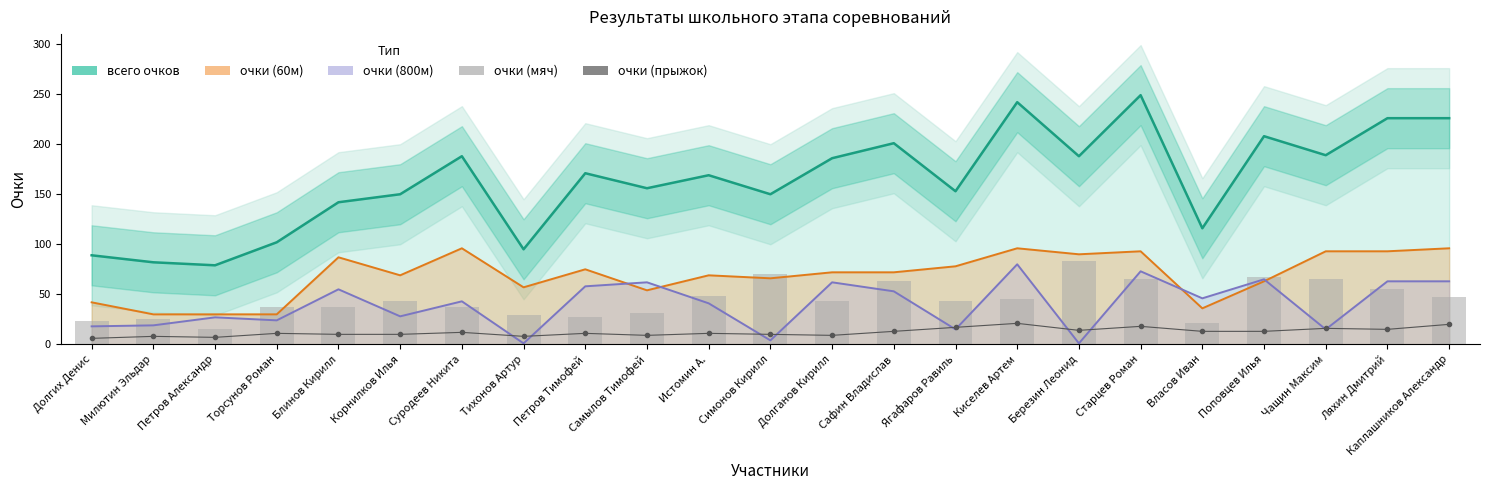

Where is очки (60м) nearest to the value 63?

Поповцев Илья